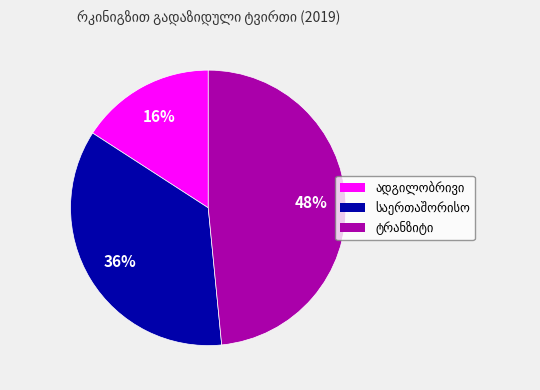

Count the number of slices in the pie.

3